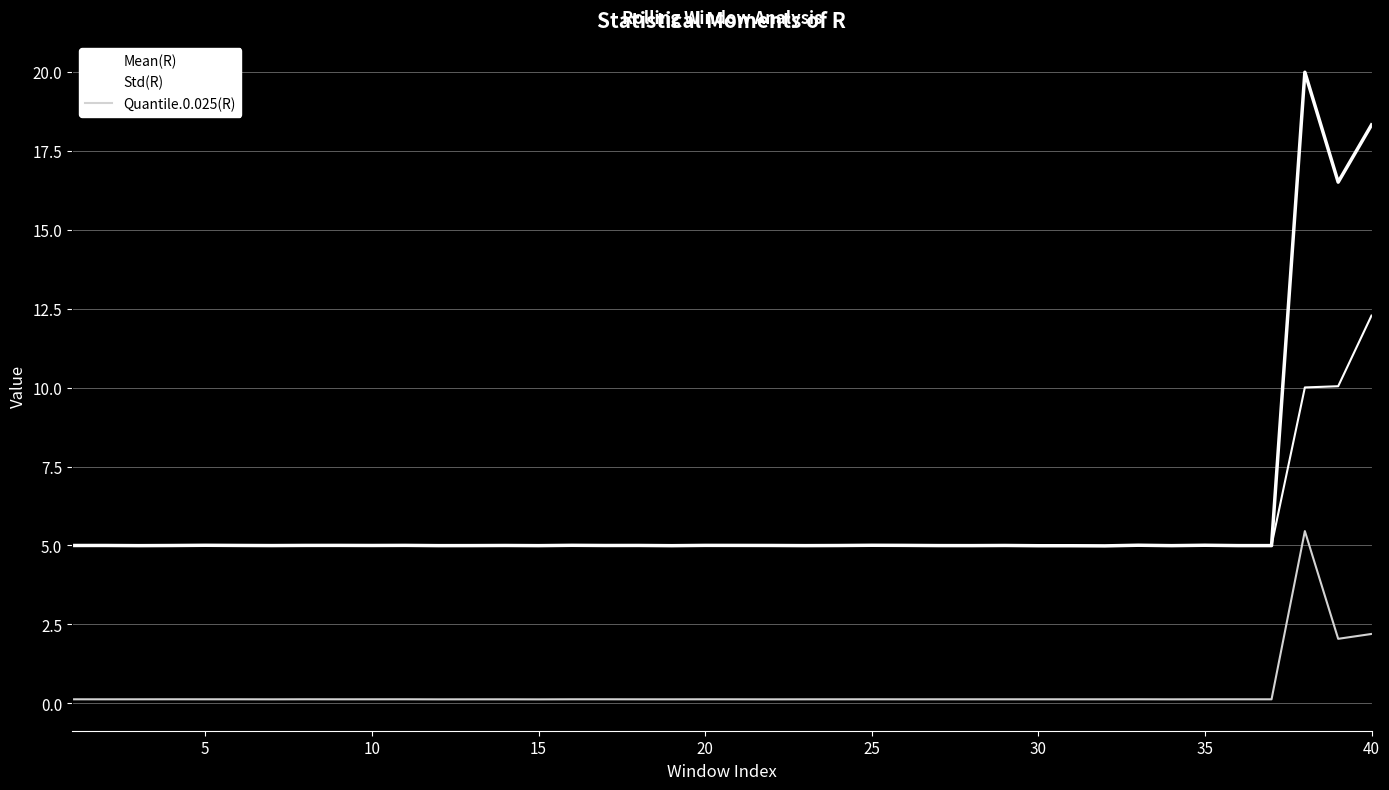

Does the chart display data point markers on the line(s)?

No